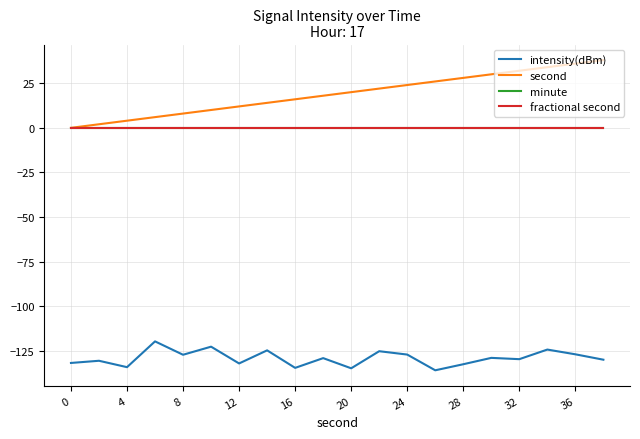

What is the sum of all second values?

380.0